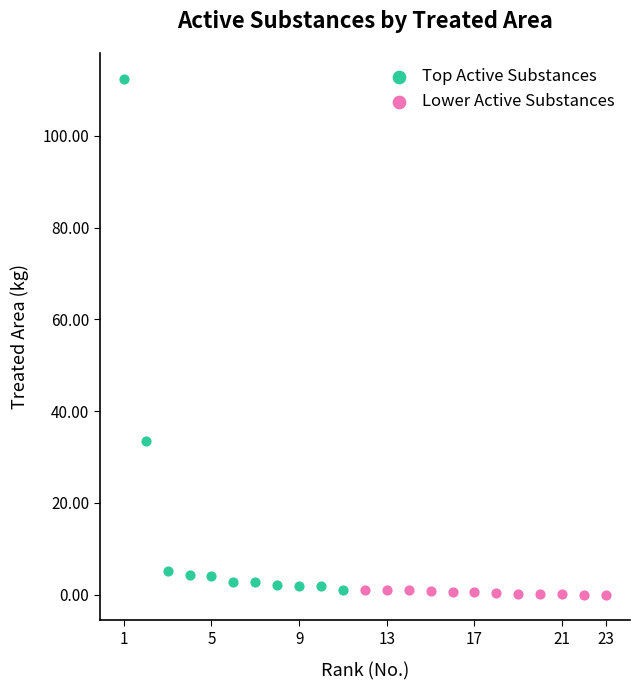

Which series contains the highest Y value?

Top Active Substances